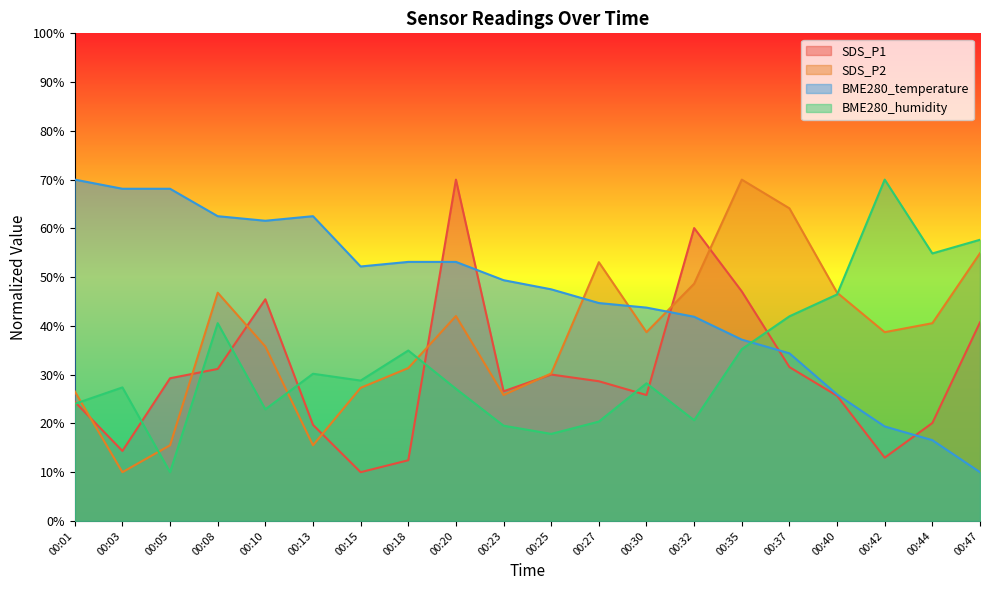

True or false: BME280_humidity has a value of 14.4 at 00:20.

False